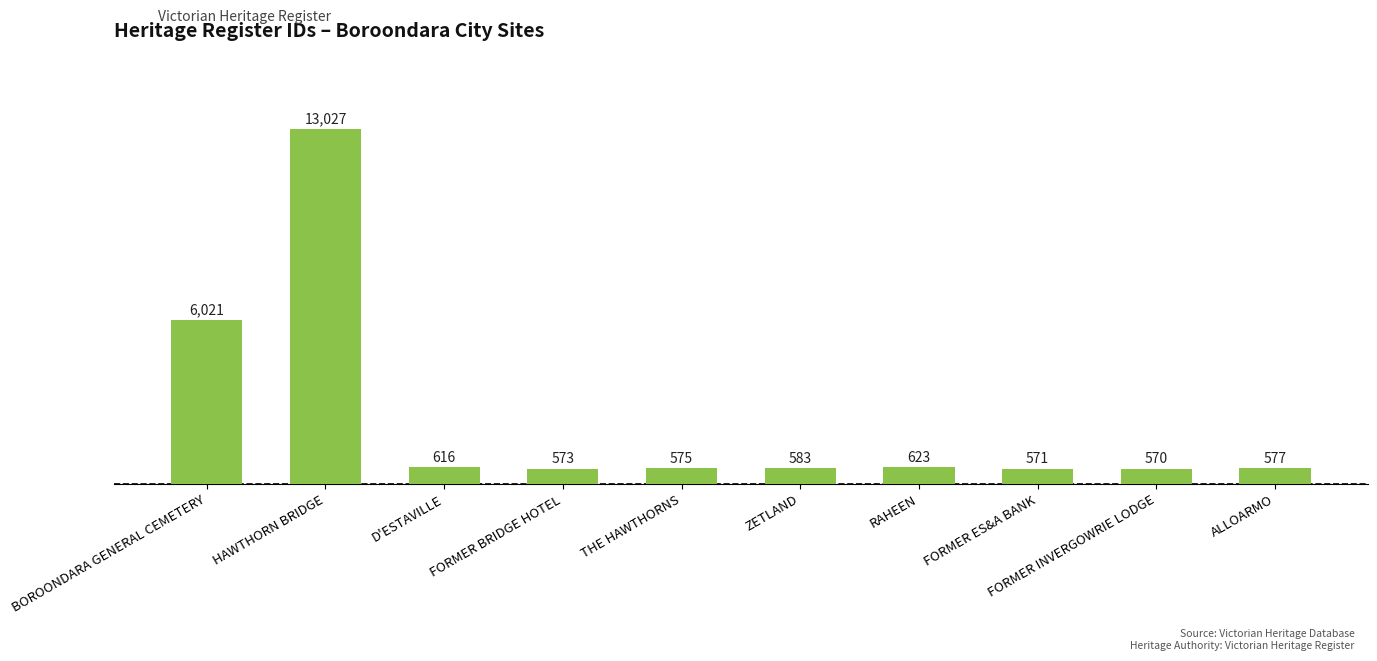

True or false: the data shows 623 at RAHEEN.

True